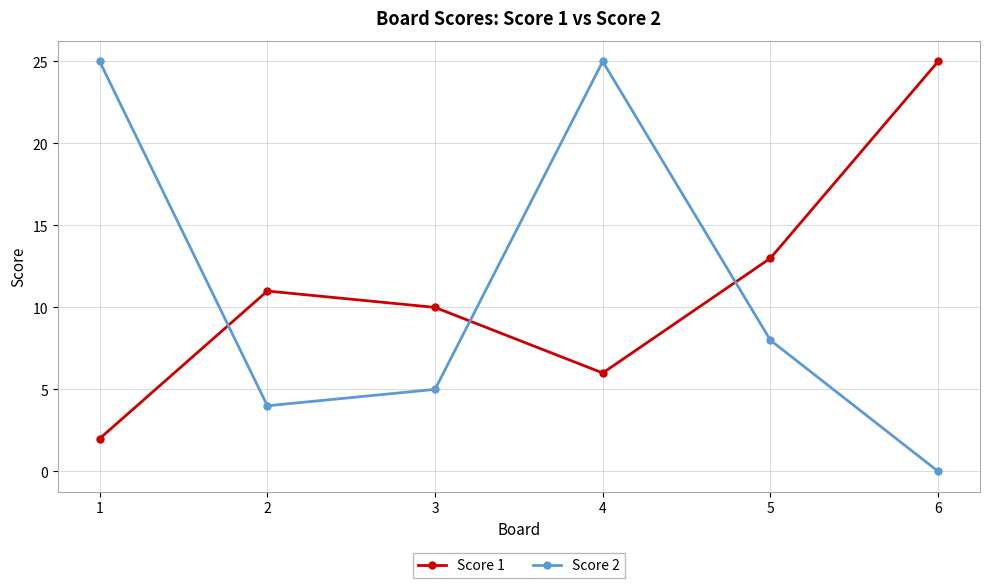

What is the total value across all series at 3?

15